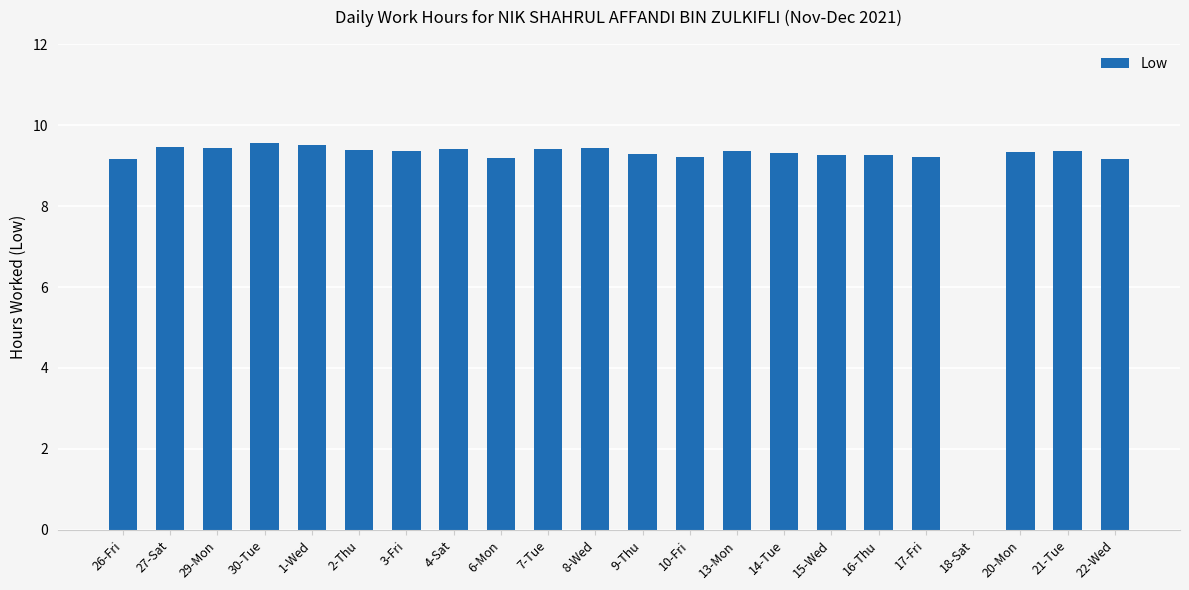

What is the greatest value displayed?

9.6